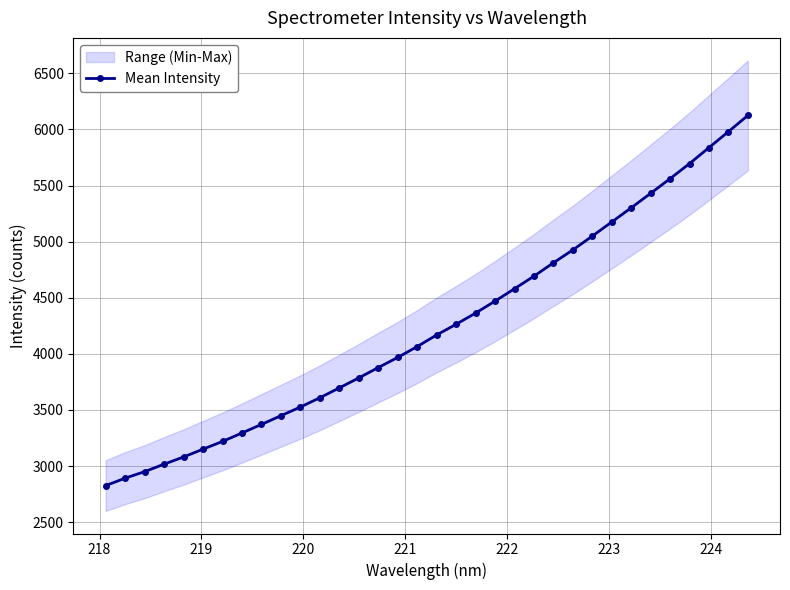

What is the difference between the maximum and minimum values?

3299.7